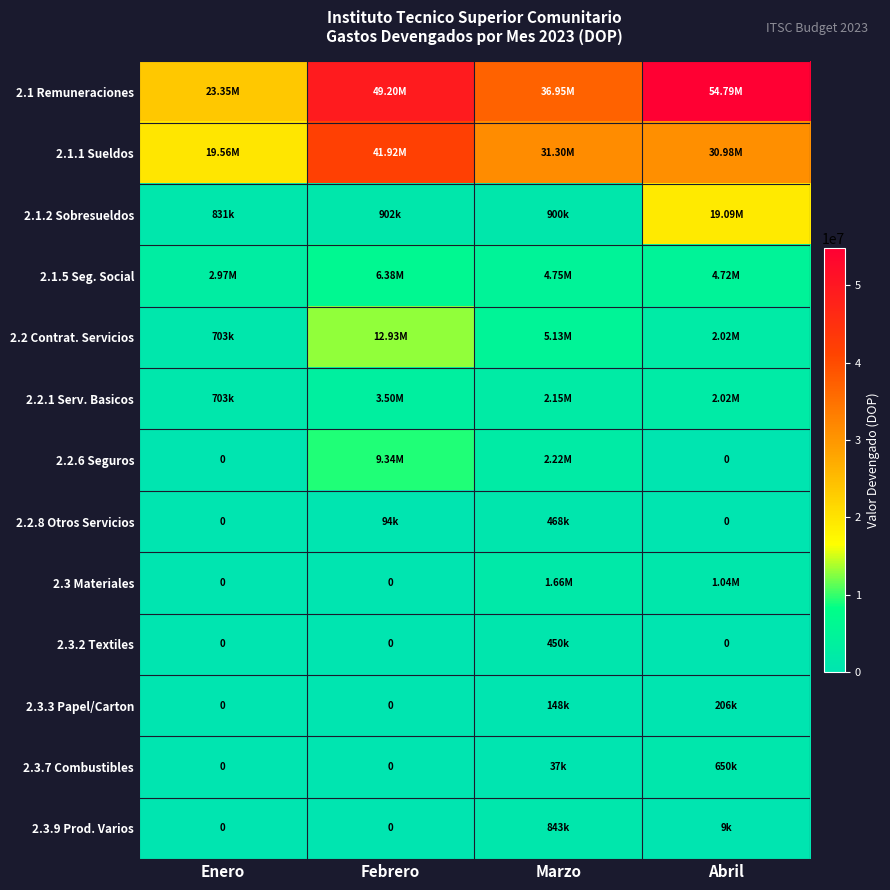

Is it true that 2.2 Contrat. Servicios equals 5128602.9 at Marzo?

True